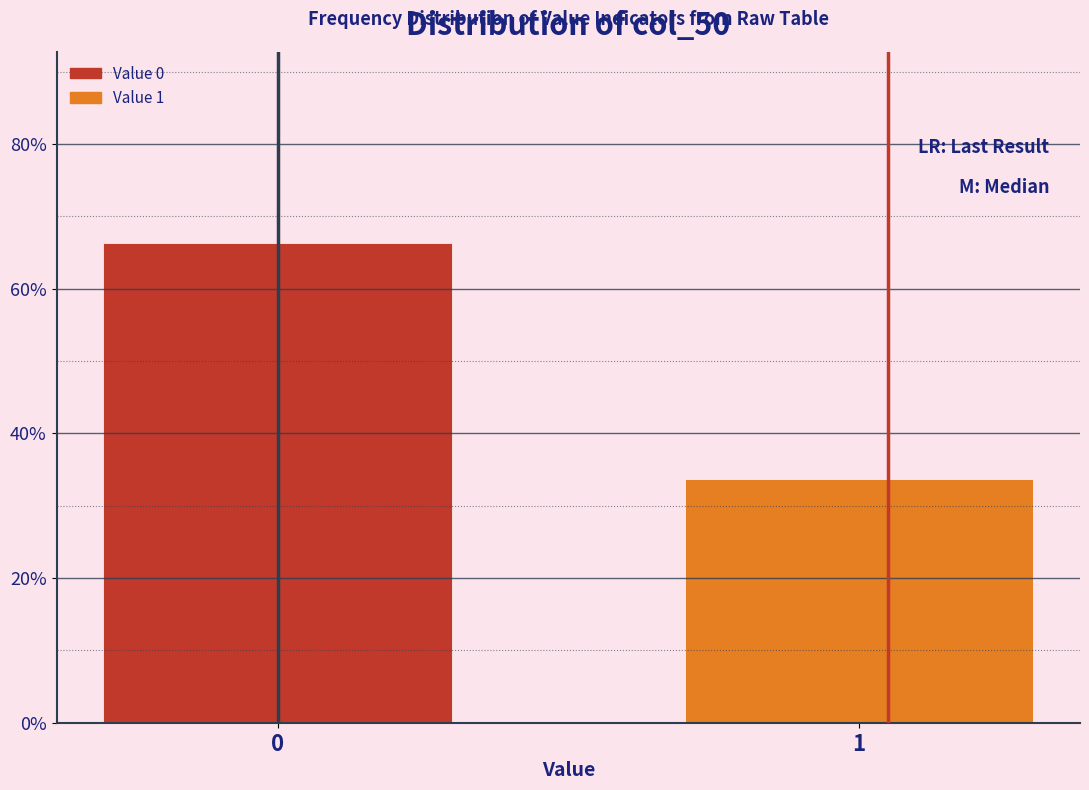

Rank the categories by value from highest to lowest.

0, 1